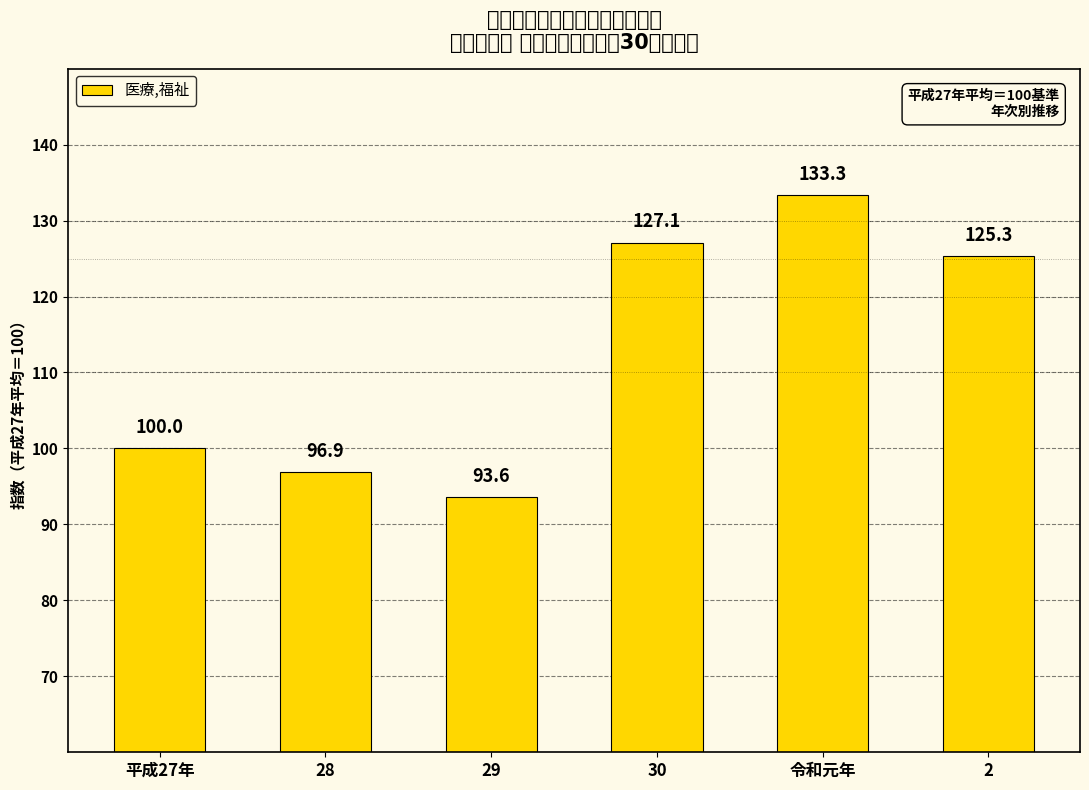

What is the greatest value displayed?

133.3